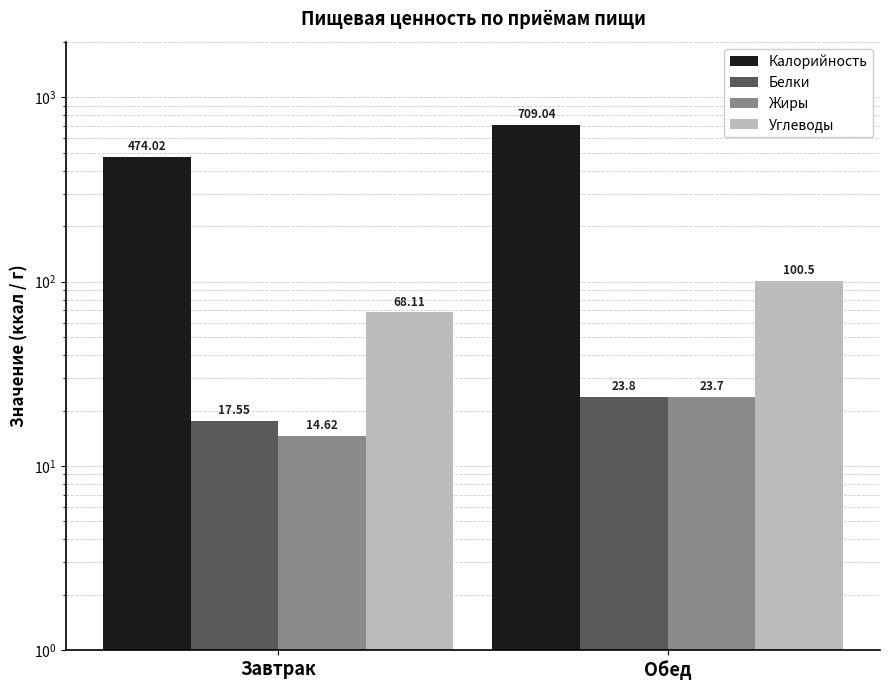

What is the label of the 1st bar from the right?

Обед